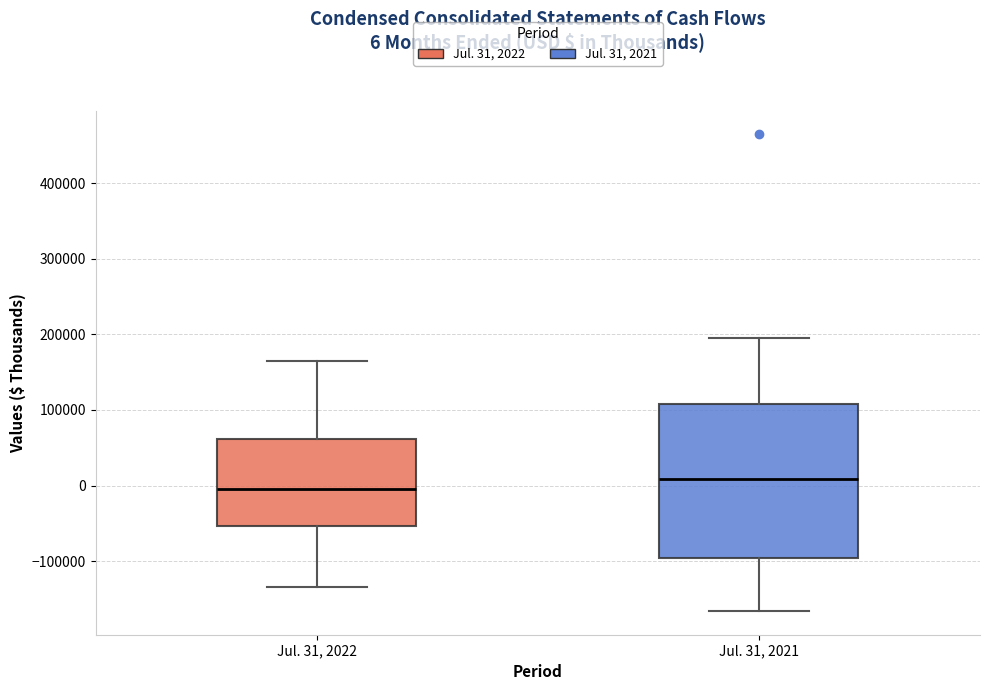

Which box's median line is the highest?

Jul. 31, 2021